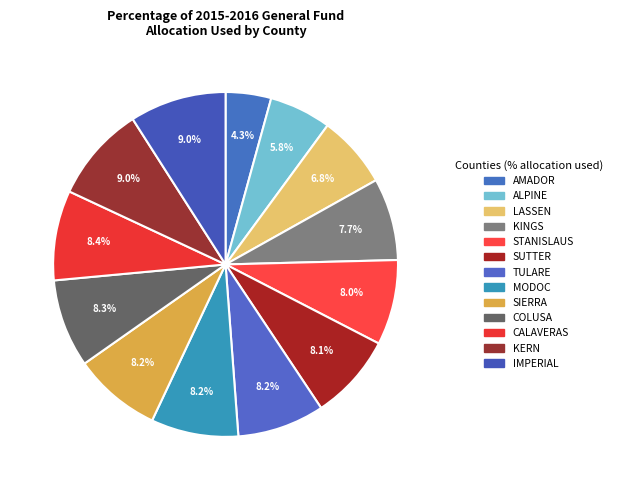

What portion of the pie excludes KERN?

91.0%